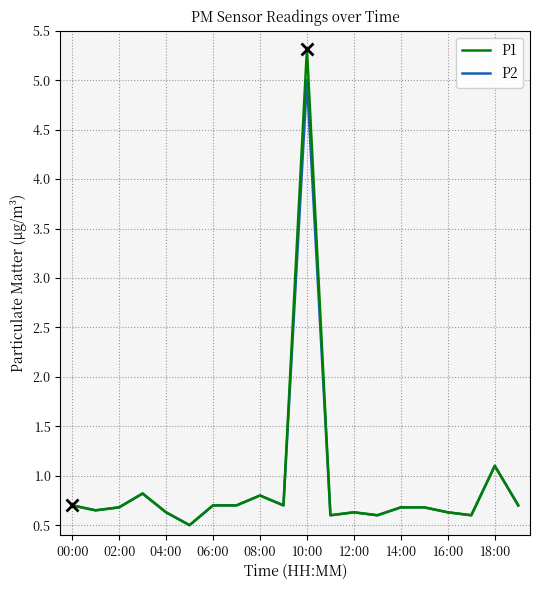

Which series has the largest range (max minus min)?

P1